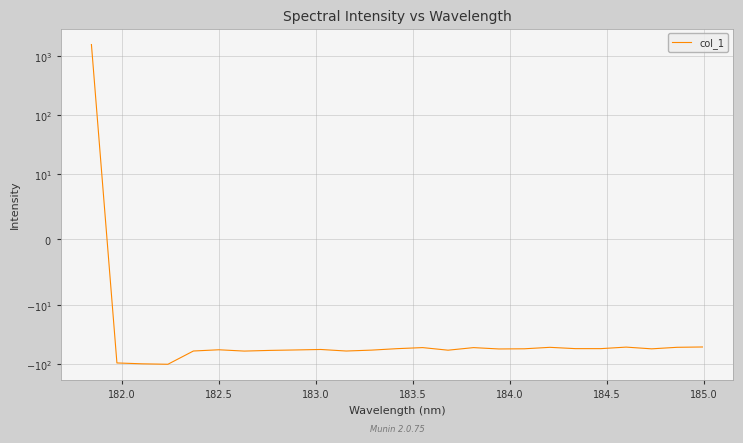

How many values are below zero?

24